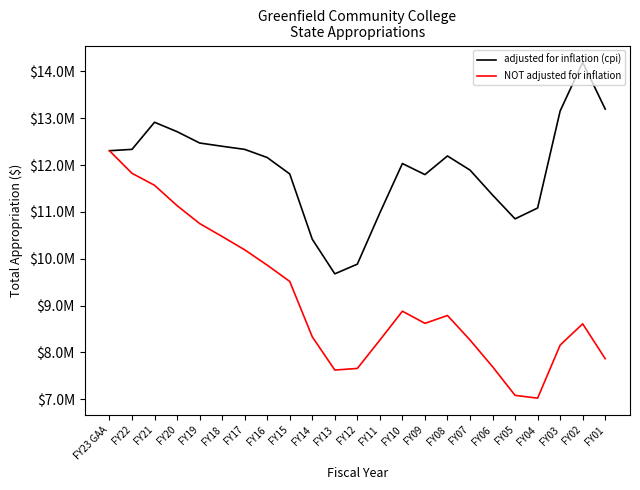

What is the difference between the maximum and minimum values in the adjusted for inflation (cpi) series?

4518504